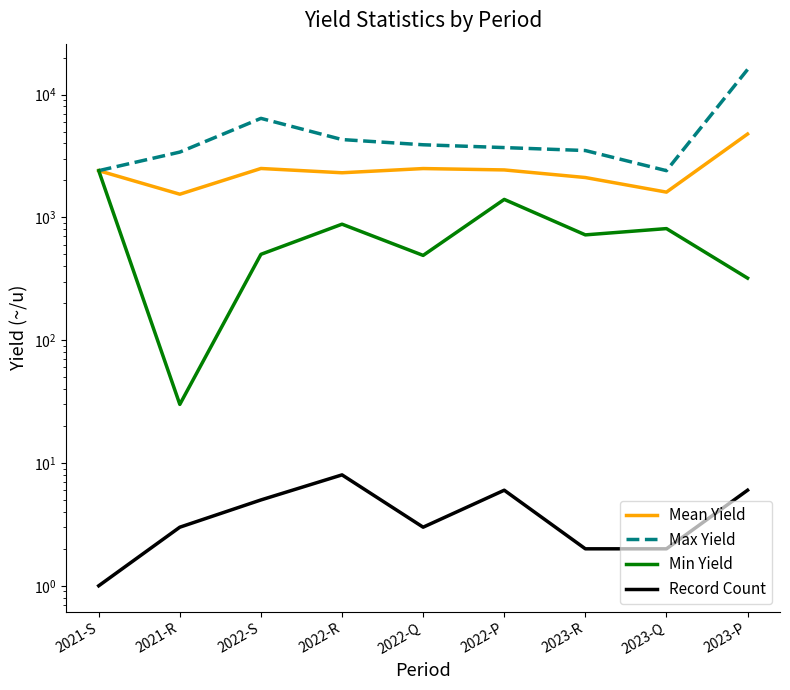

How many data points in Mean Yield are above 2400?

4